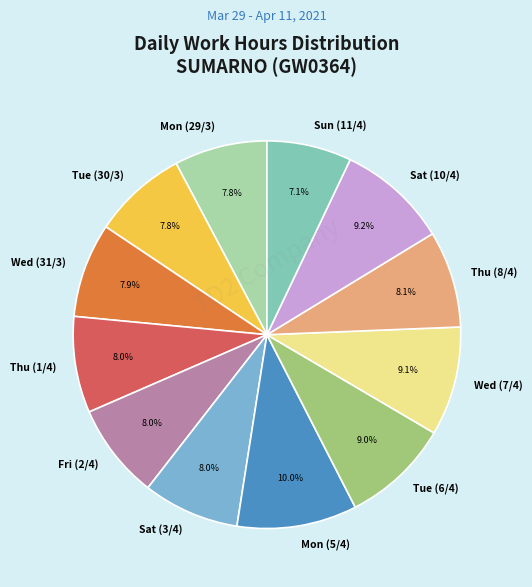

True or false: Mon (29/3) accounts for 8% of the total.

True